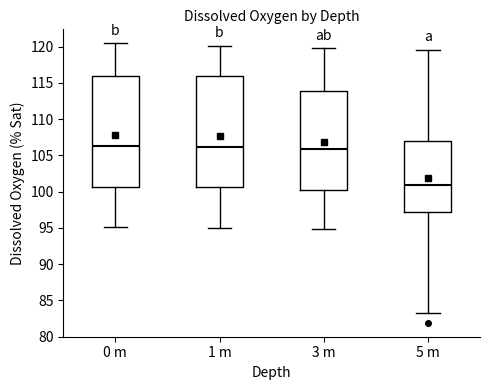

Where does the lower whisker of the box for 1 m end on the y-axis? The values are not printed on the chart, so give them approximately, as read against the axis.

95.0